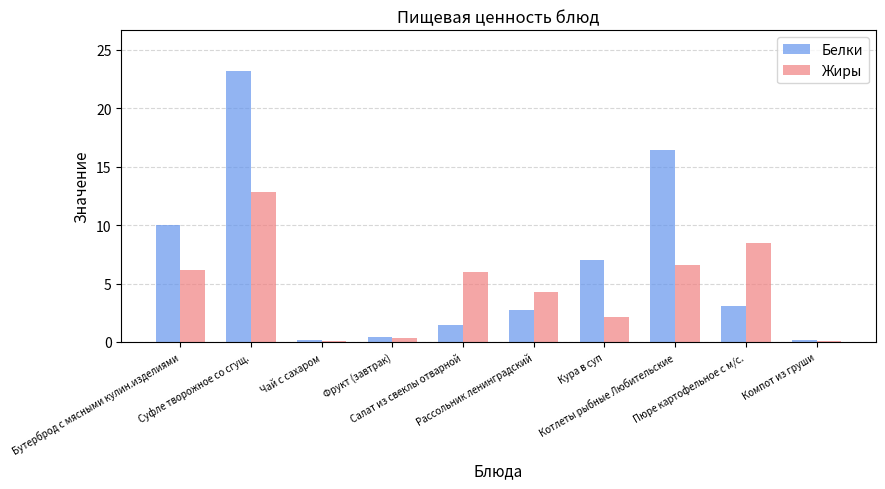

What is the total value across all series at Салат из свеклы отварной?

7.4